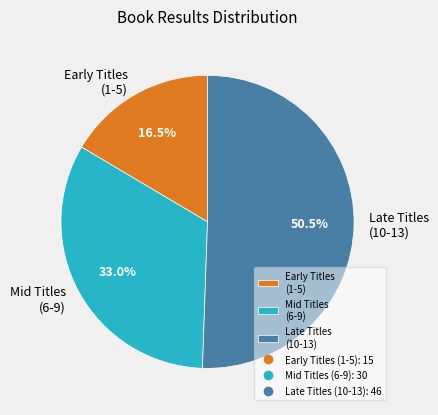

Approximately how many times larger is the value at Mid Titles (6-9) compared to Early Titles (1-5)?

2.0